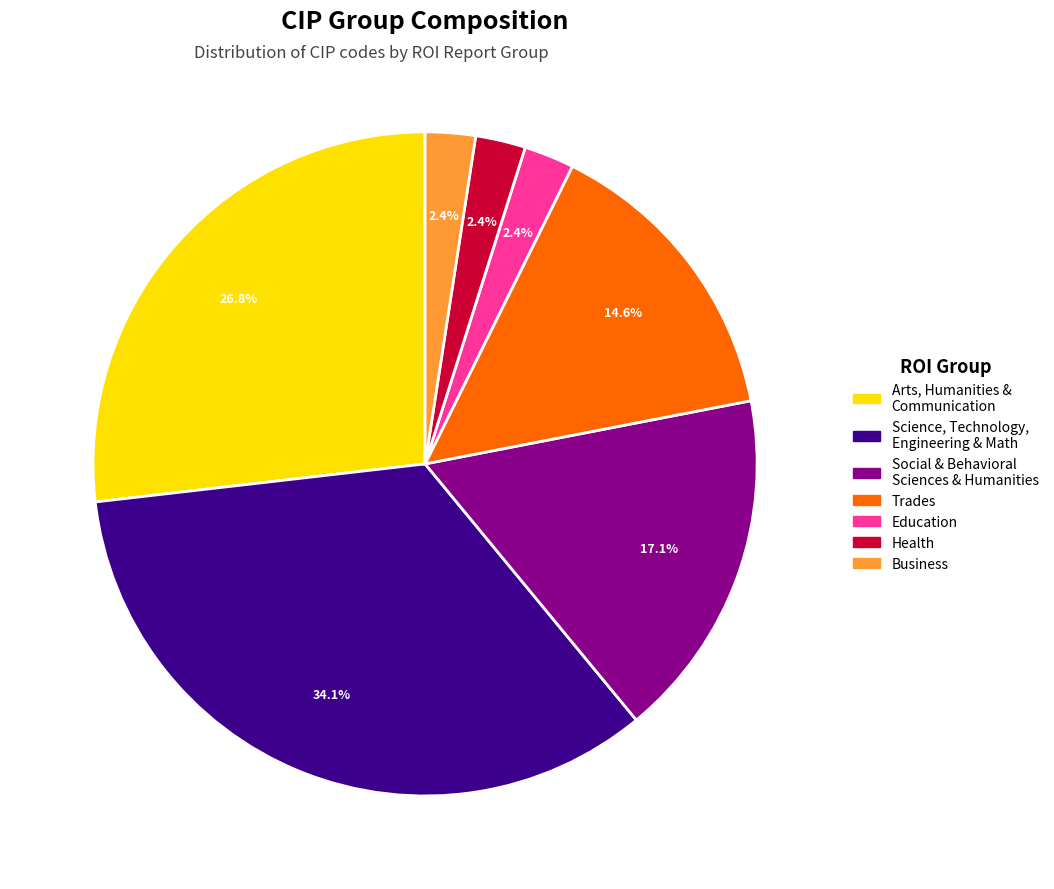

How many slices are in this pie chart?

7